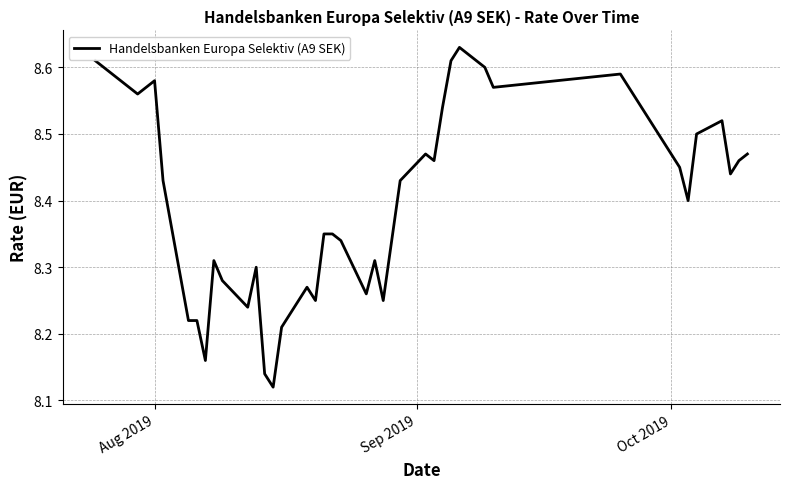

What is the difference between the maximum and minimum values?

0.5